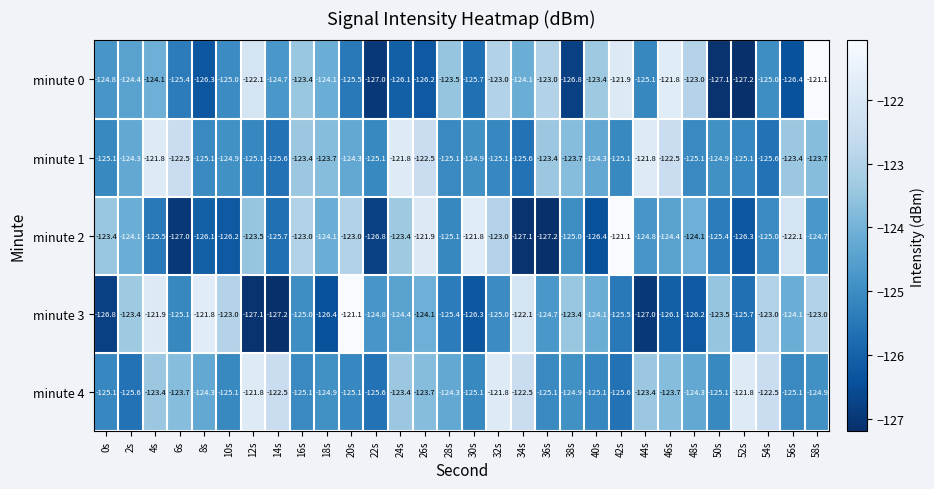

What is the spread (max minus min) of values at 56s?

4.3